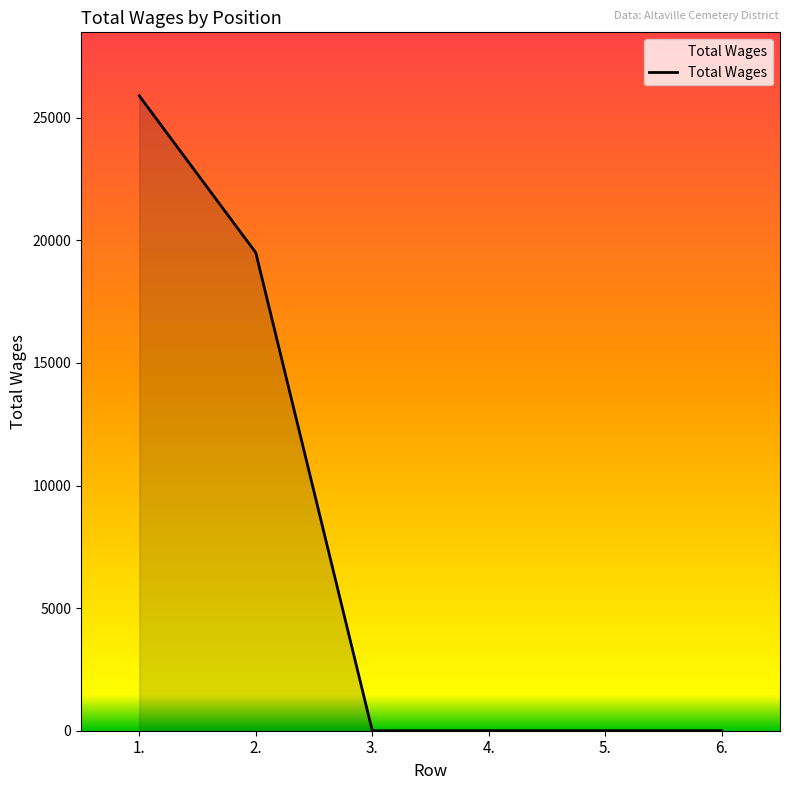

How many lines are shown in the chart?

1